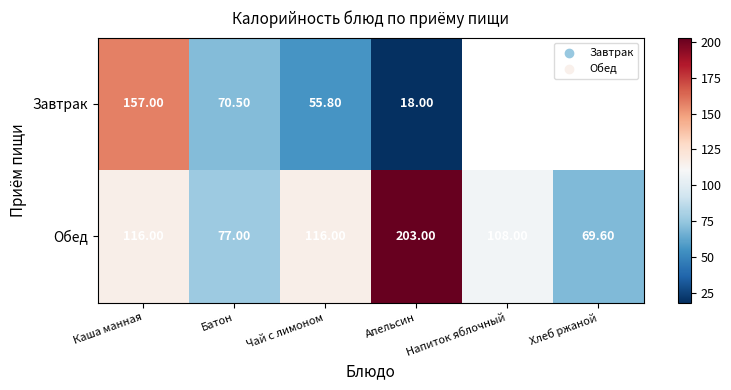

What is the difference between the highest and lowest values at Чай с лимоном?

60.2